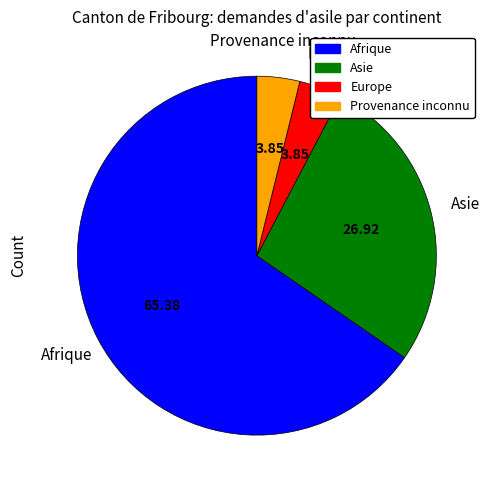

Is there any slice that represents more than half of the pie?

Yes